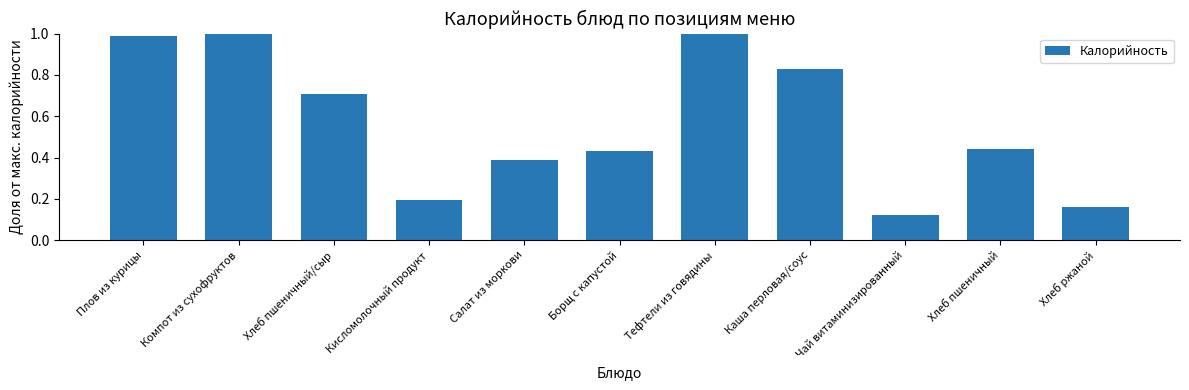

True or false: the data shows 1.7 at Тефтели из говядины.

False